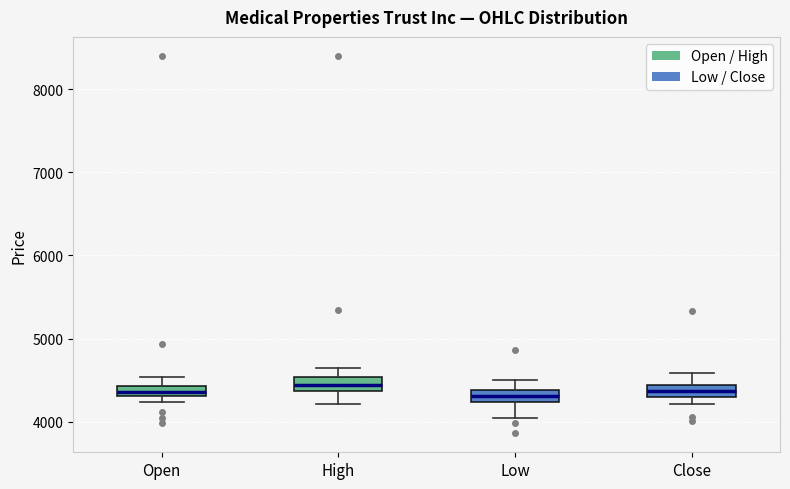

Where does the upper whisker of the box for Close end on the y-axis? The values are not printed on the chart, so give them approximately, as read against the axis.

4600